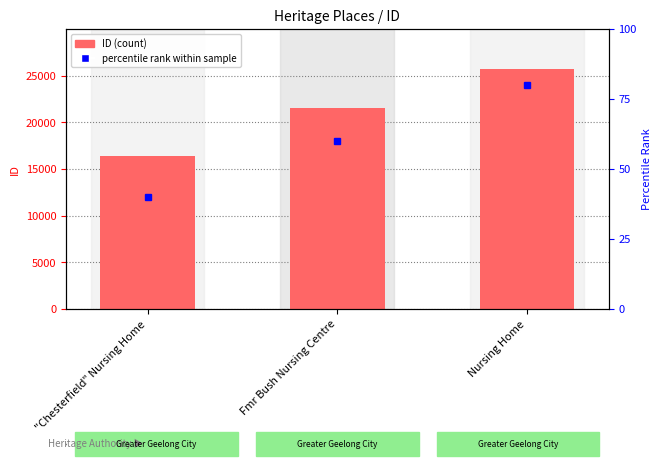

What is the value of the 3rd bar from the left?

25664